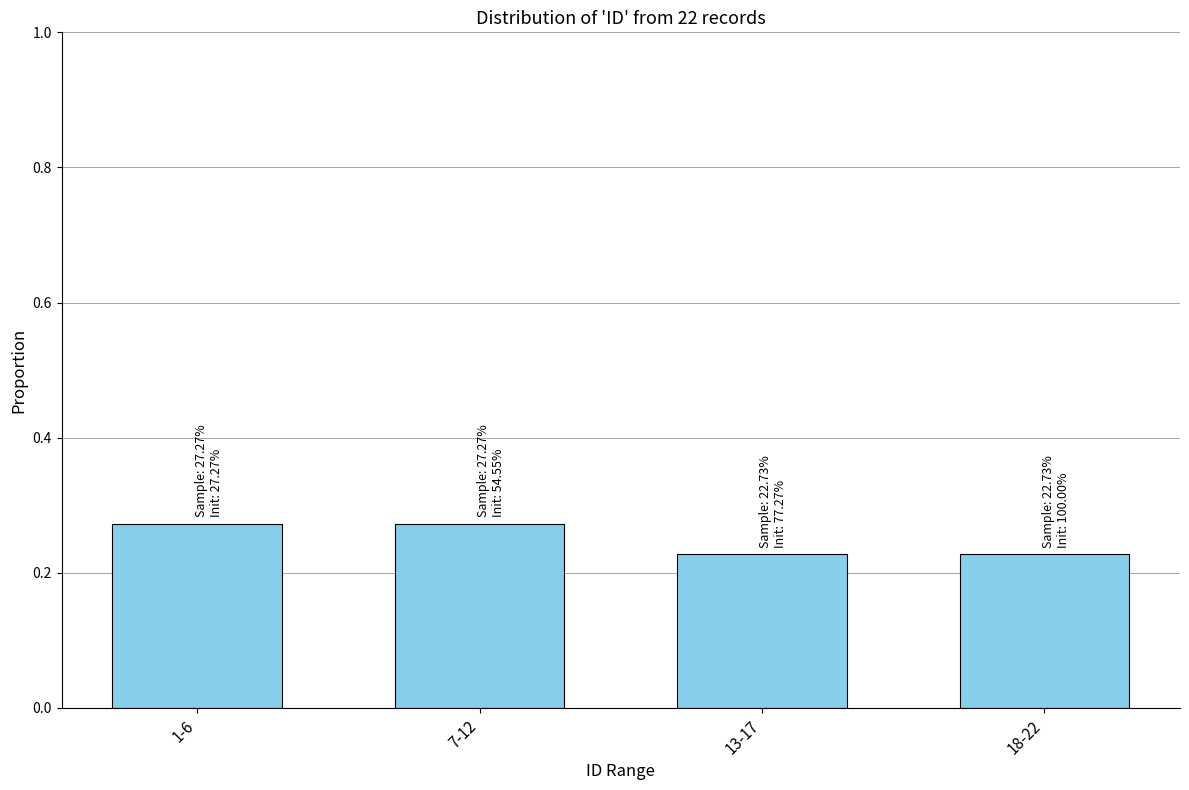

Which has a higher value, 13-17 or 7-12?

7-12